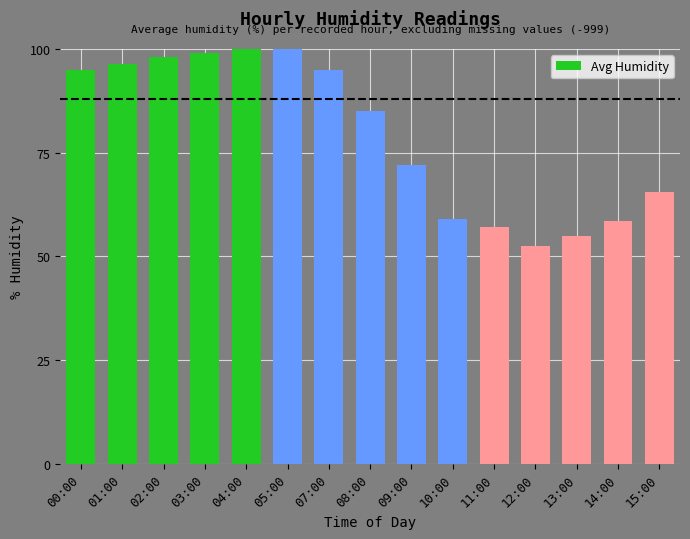

Approximately how many times larger is the value at 13:00 compared to 10:00?

0.9